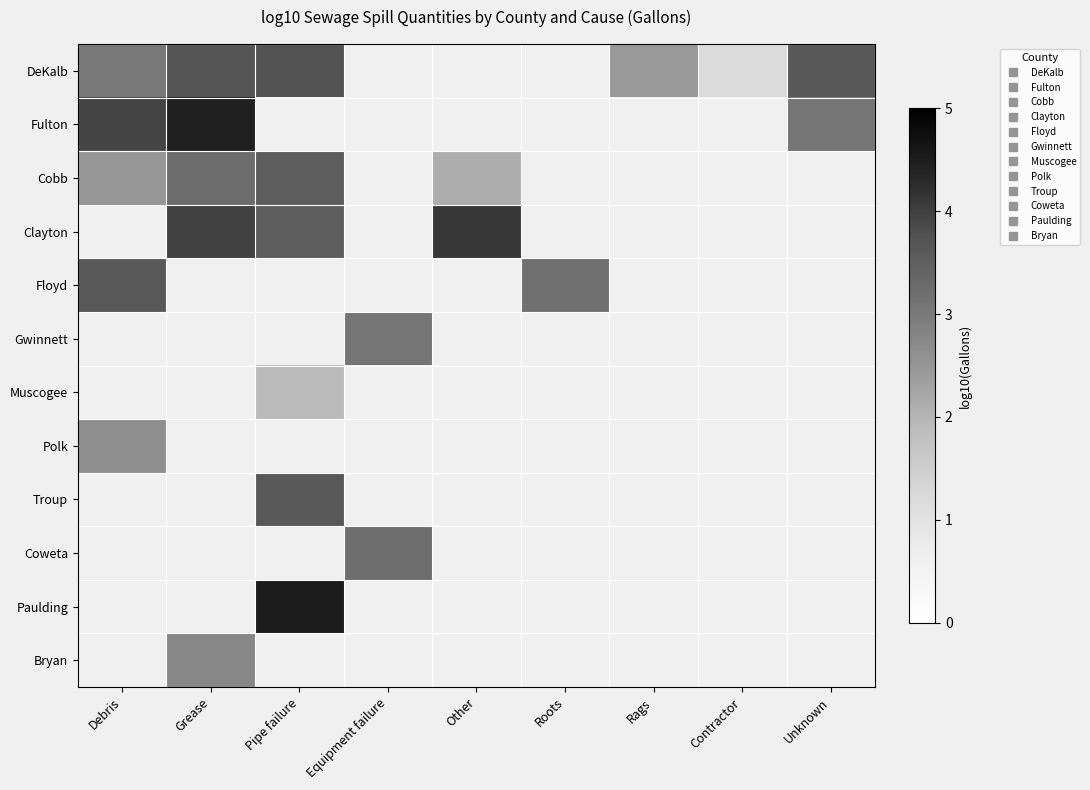

How many distinct data groups are displayed?

12